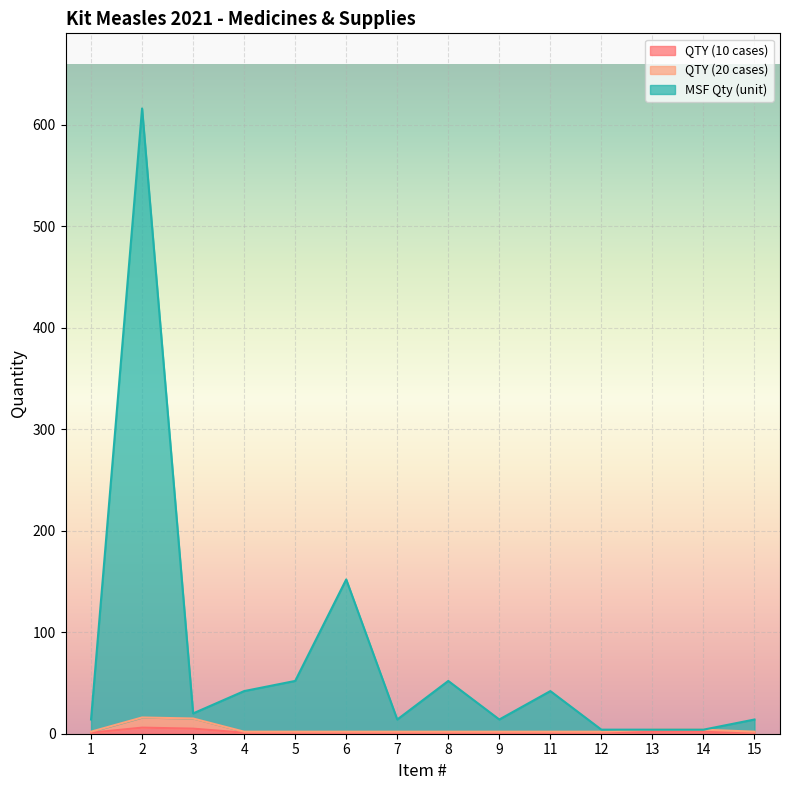

At which category does QTY (20 cases) reach its first local peak?

2